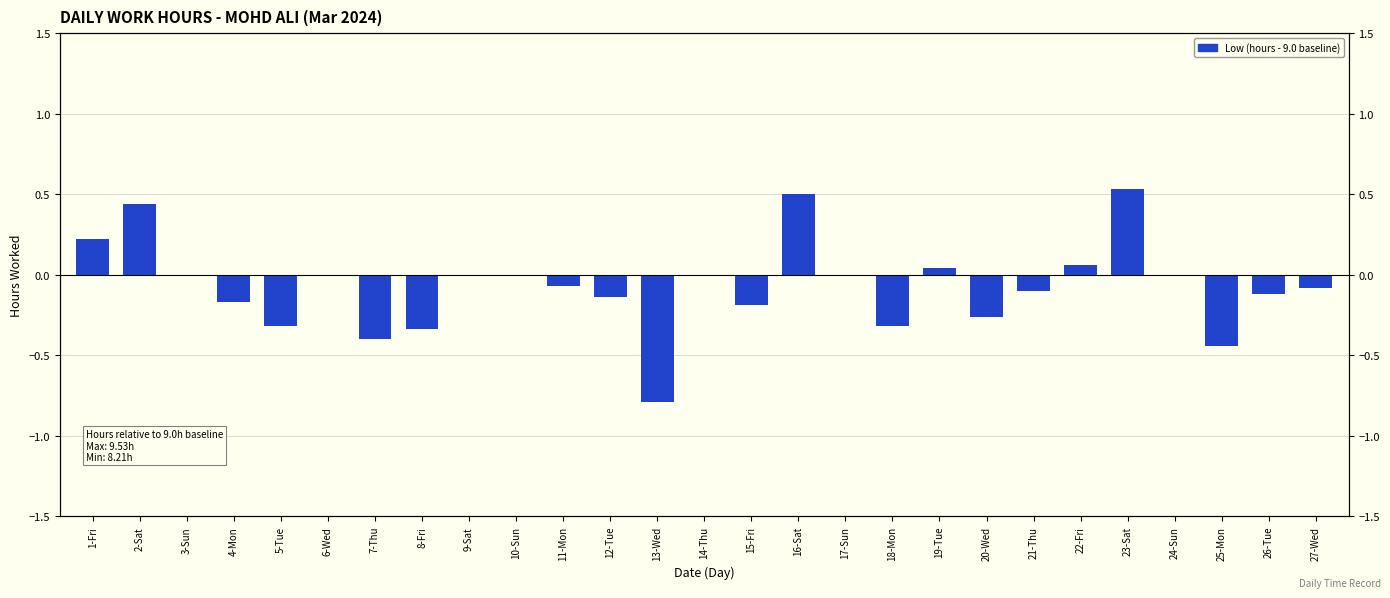

Reading right to left, extract all data points from this chart.

27-Wed=-0.1	26-Tue=-0.1	25-Mon=-0.4	24-Sun=0.0	23-Sat=0.5	22-Fri=0.1	21-Thu=-0.1	20-Wed=-0.3	19-Tue=0.0	18-Mon=-0.3	17-Sun=0.0	16-Sat=0.5	15-Fri=-0.2	14-Thu=0.0	13-Wed=-0.8	12-Tue=-0.1	11-Mon=-0.1	10-Sun=0.0	9-Sat=0.0	8-Fri=-0.3	7-Thu=-0.4	6-Wed=0.0	5-Tue=-0.3	4-Mon=-0.2	3-Sun=0.0	2-Sat=0.4	1-Fri=0.2